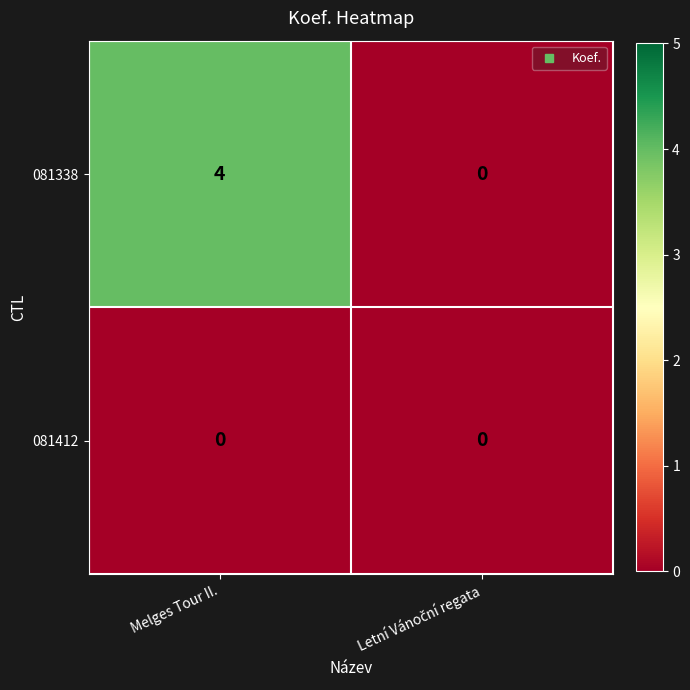

What is the maximum value shown in the chart?

4